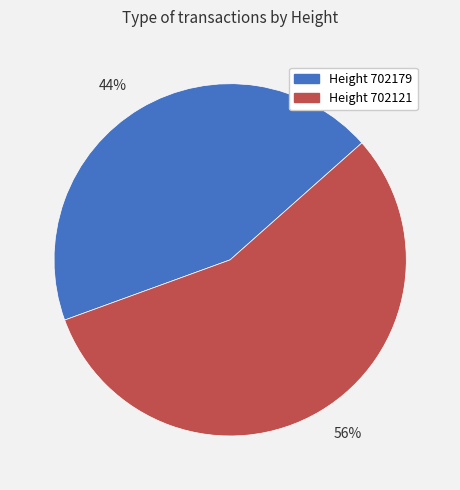

The Height 702121 slice represents 62% of the pie. True or false?

False